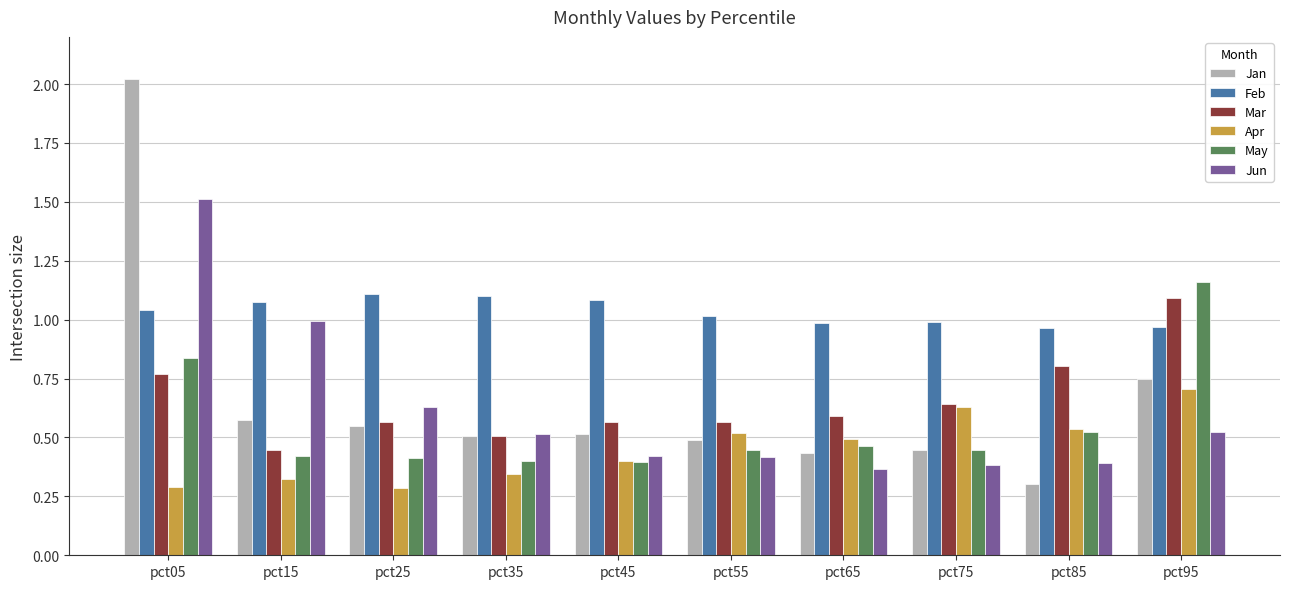

List the series in order of their peak value, highest first.

Jan, Jun, May, Feb, Mar, Apr